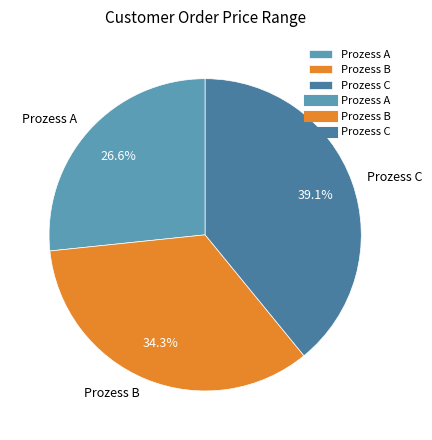

Approximately how many times larger is the value at Prozess C compared to Prozess B?

1.1